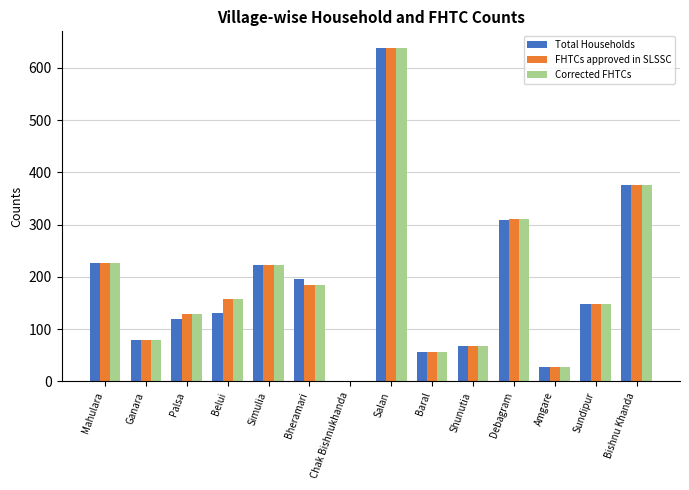

True or false: FHTCs approved in SLSSC has a value of 376 at Bishnu Khanda.

True